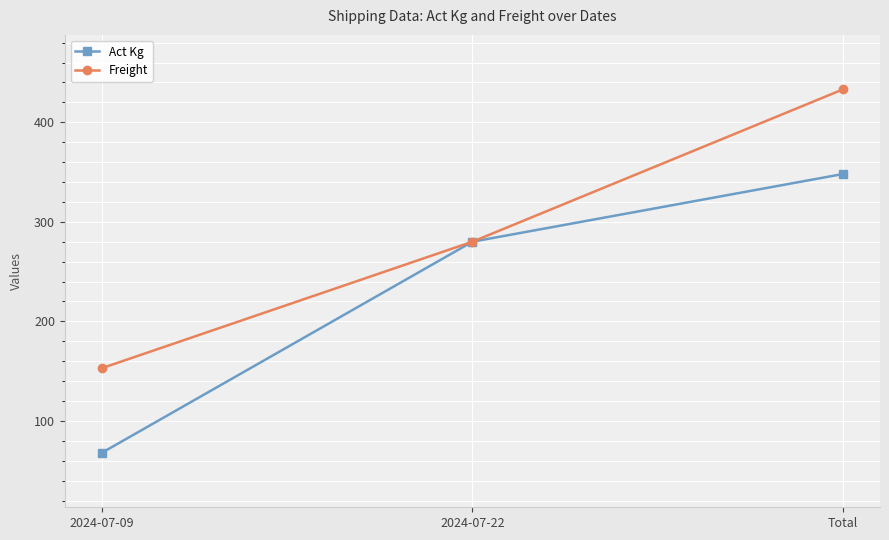

What is the minimum value shown in the chart?

68